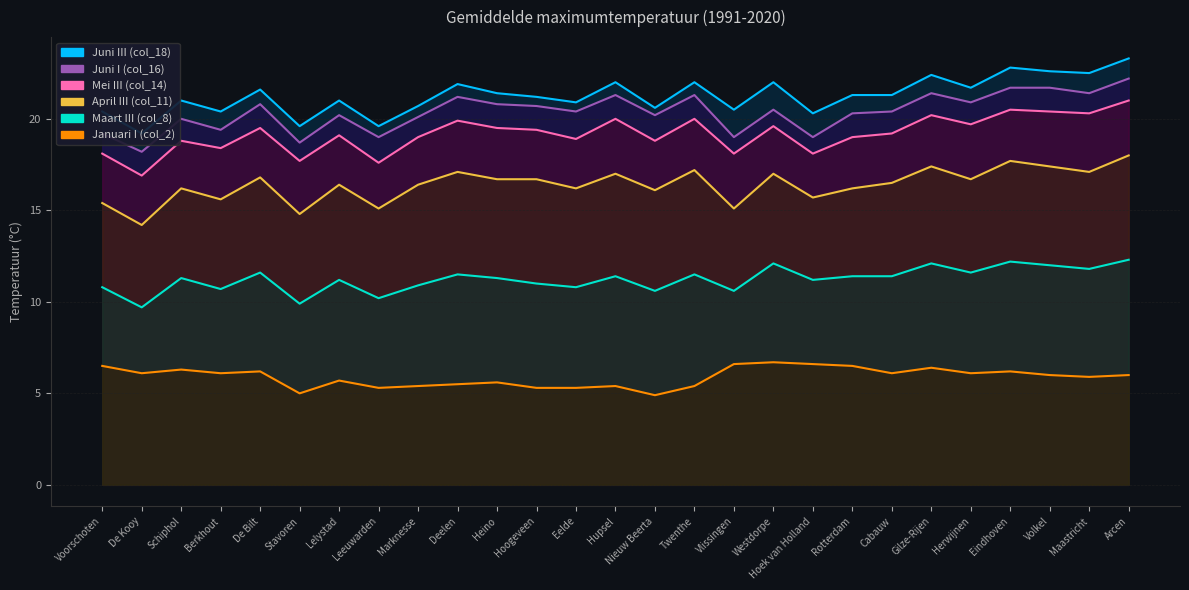

True or false: Juni III (col_18) has more than 2 points higher than both neighbors.

True